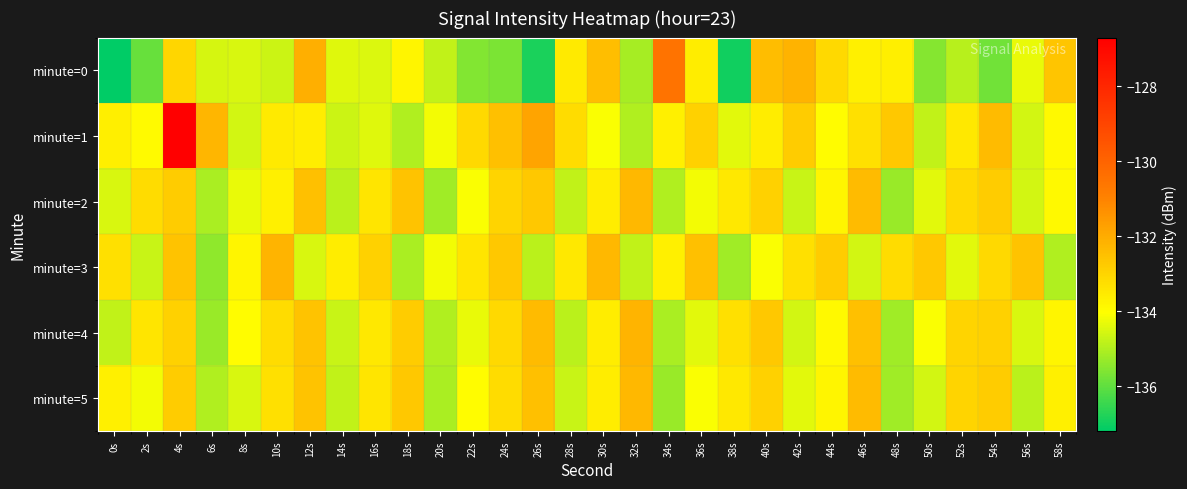

List the series in order of their peak value, highest first.

minute=1, minute=0, minute=3, minute=4, minute=2, minute=5